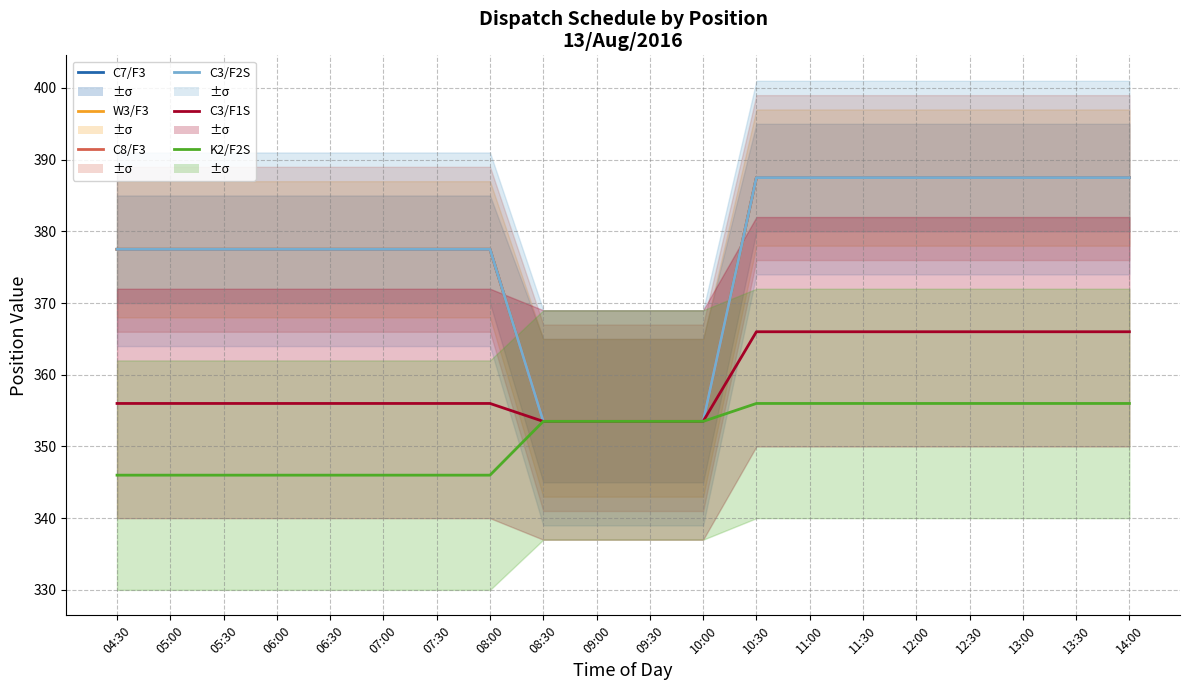

What is the maximum value shown in the chart?

387.5